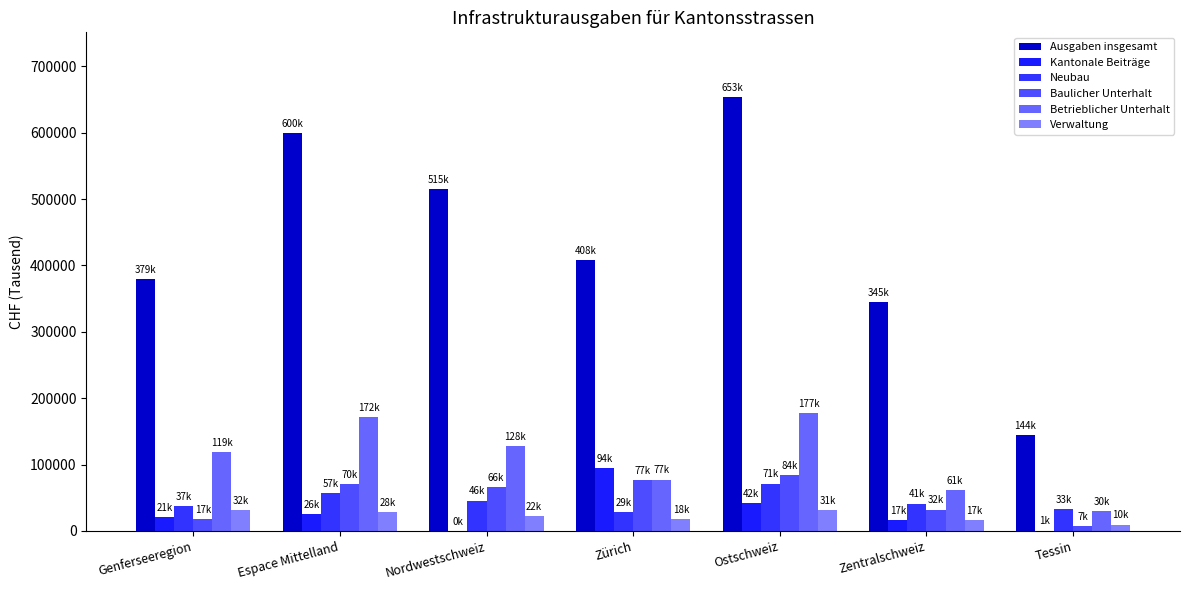

What is the total value across all series at Tessin?

224286